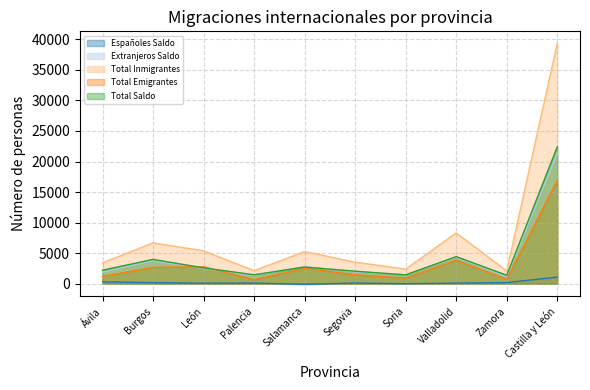

Which label corresponds to the smallest value in the chart?

Salamanca